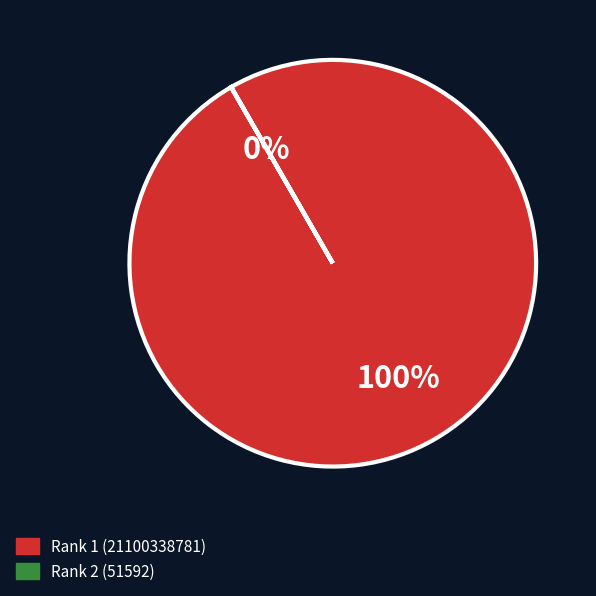

Rank the categories by value from highest to lowest.

1, 2